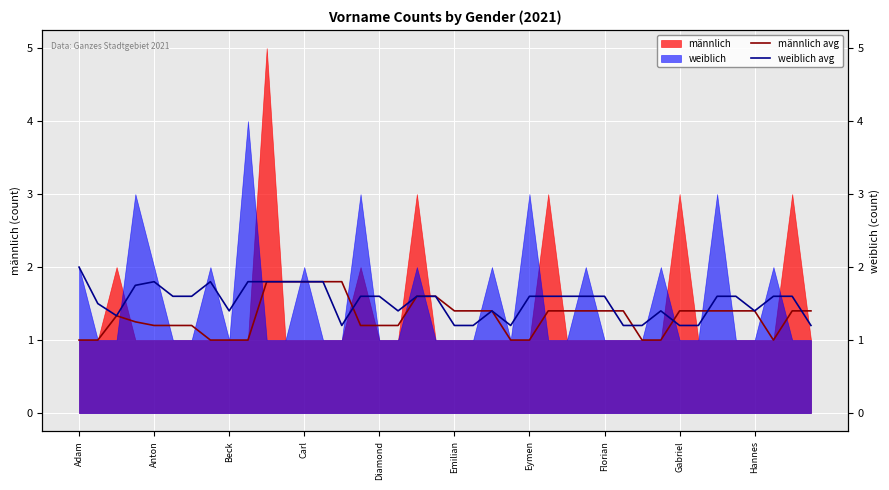

At how many categories does at least one series exceed 1?

40